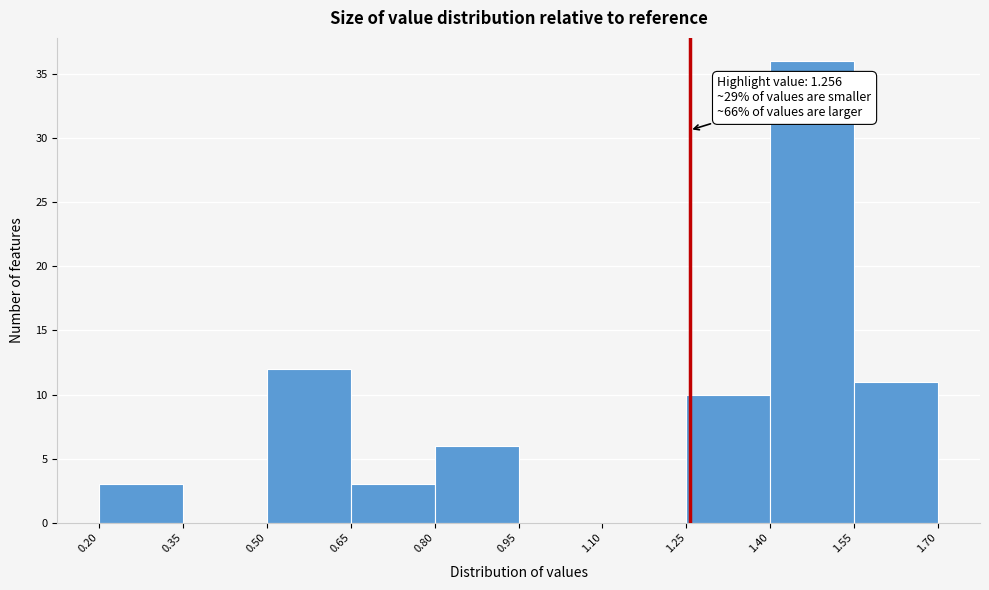

Over which range of the x-axis is the bar tallest?

1.40 to 1.55